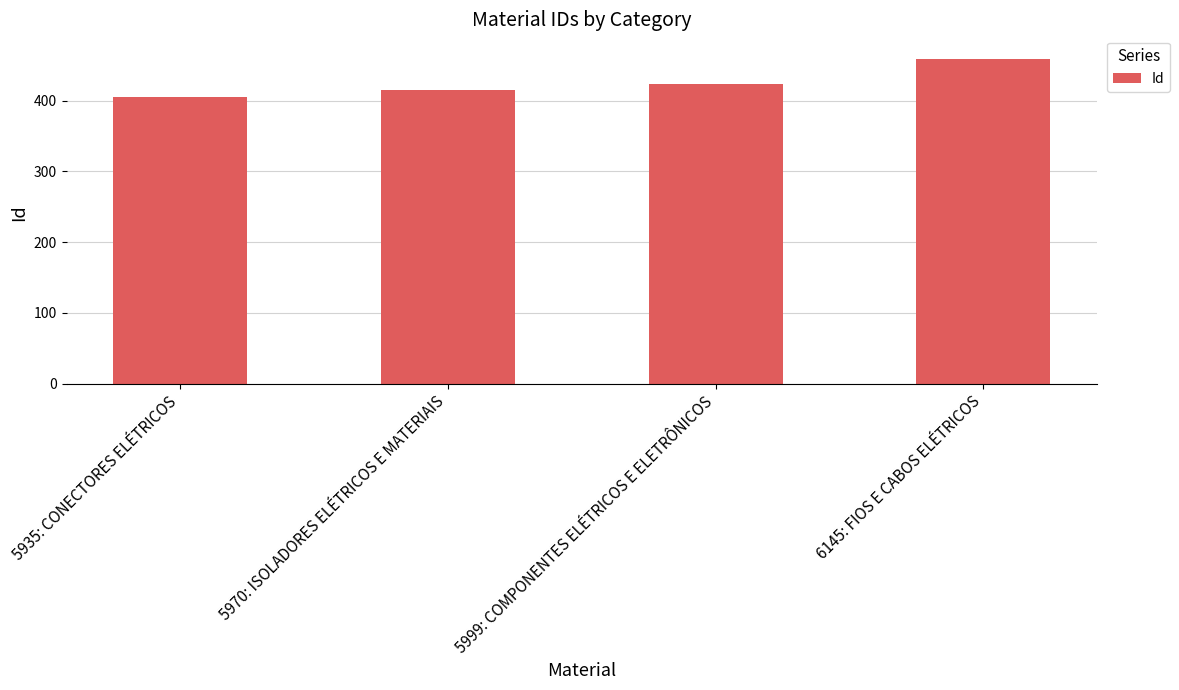

What is the maximum value shown in the chart?

459